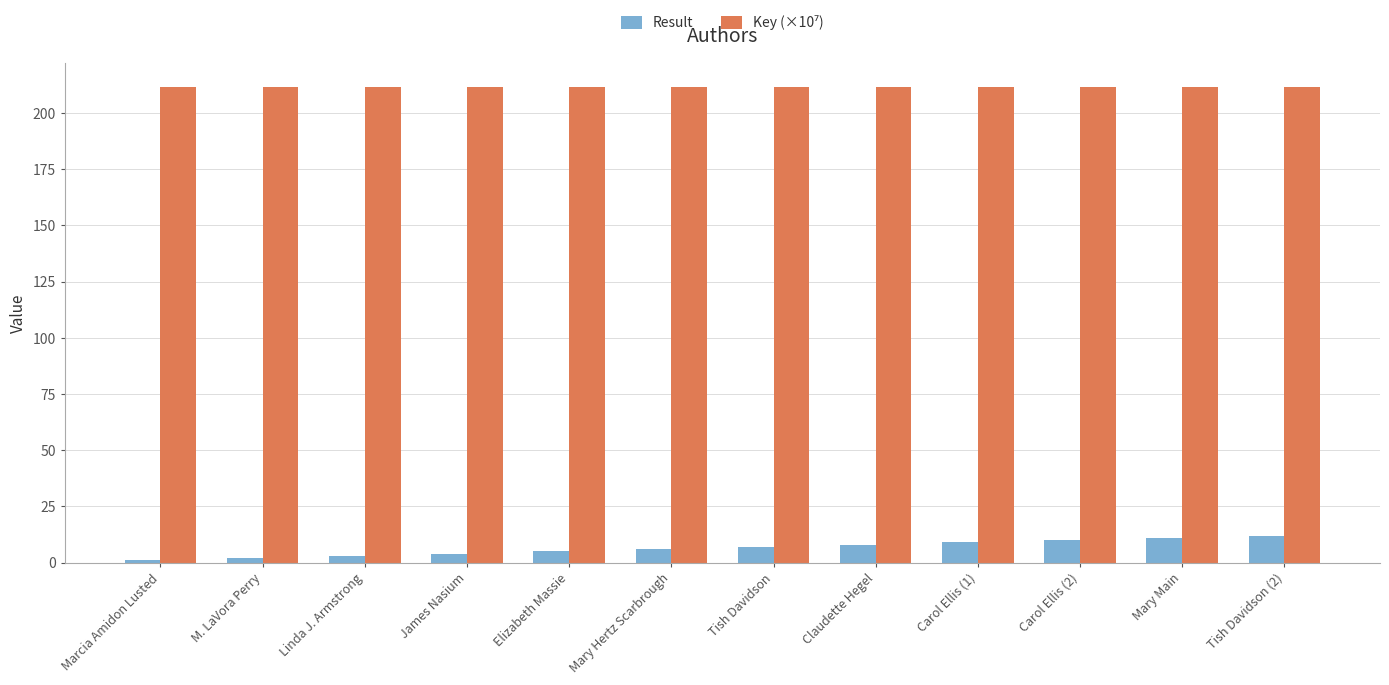

What is the total value across all series at Elizabeth Massie?

216.8